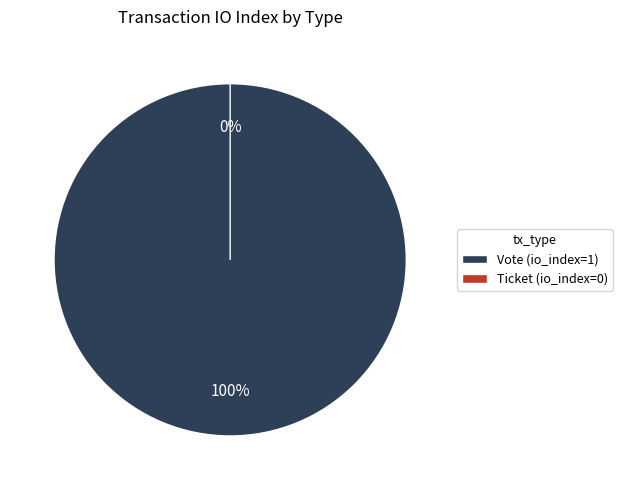

Which slice is the smallest?

Ticket